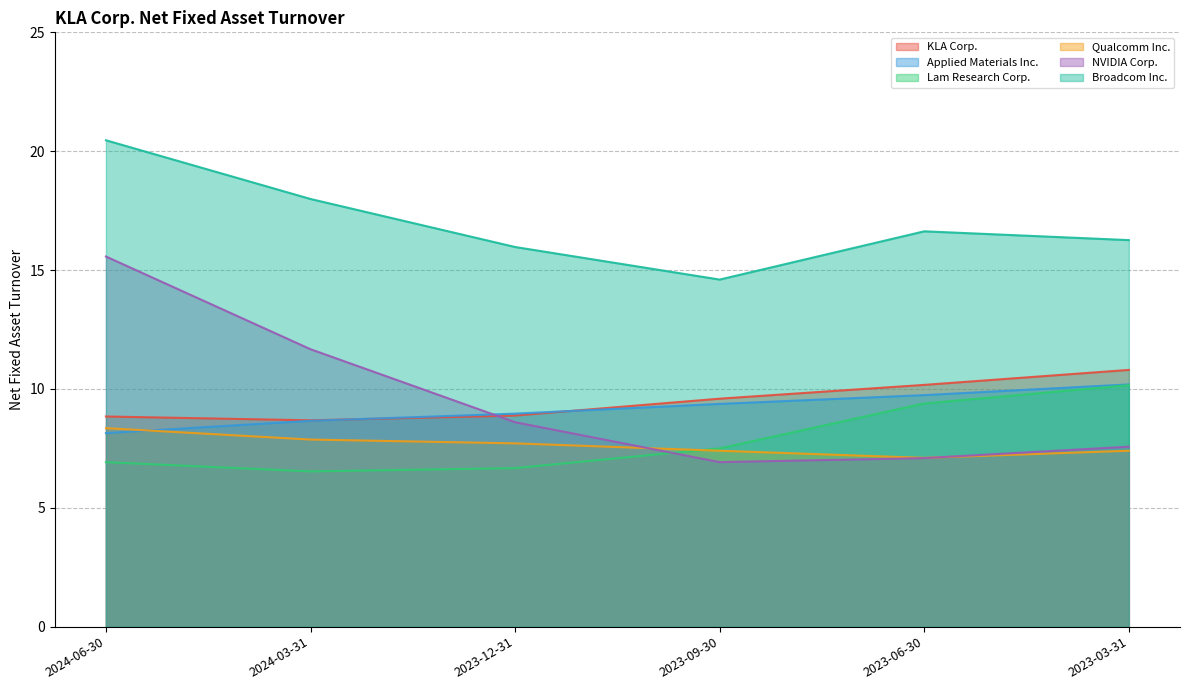

How many interior local valleys does the Qualcomm Inc. series have?

1